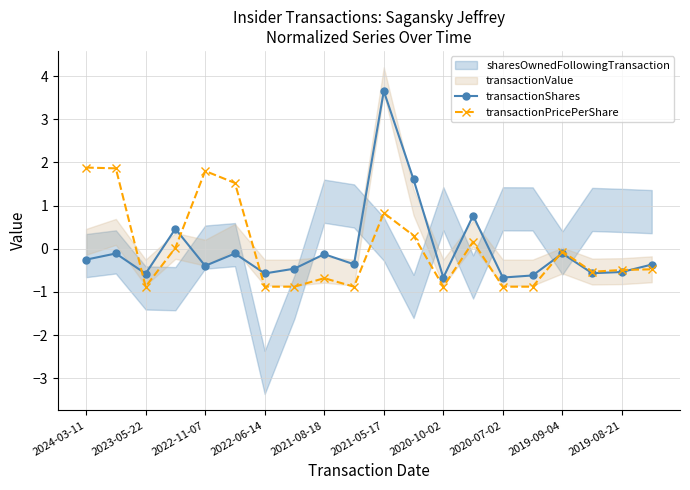

True or false: transactionShares has more than 0 points higher than both neighbors.

True